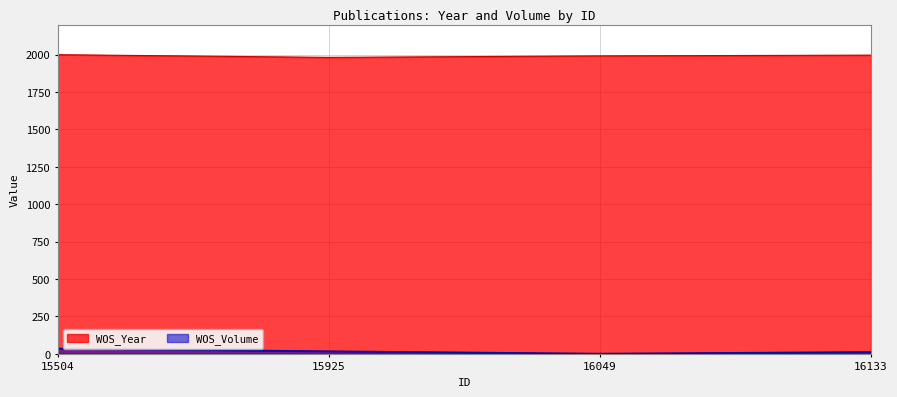

How many data points does each series have?

4